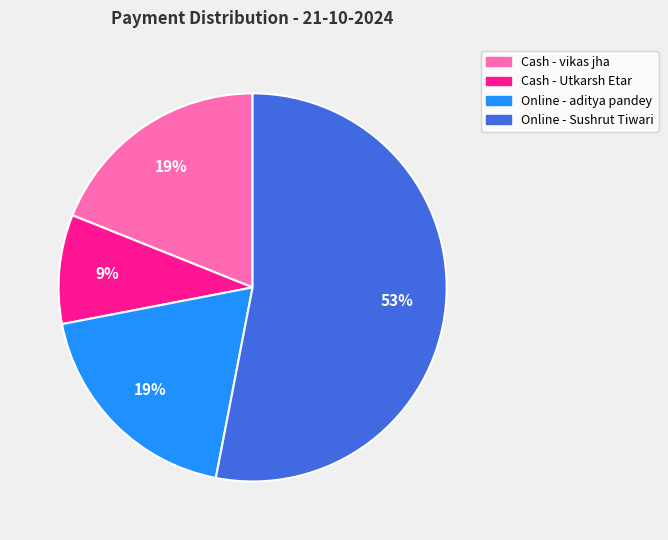

To the nearest percent, what is the difference between the largest and smallest slice percentages?

44%